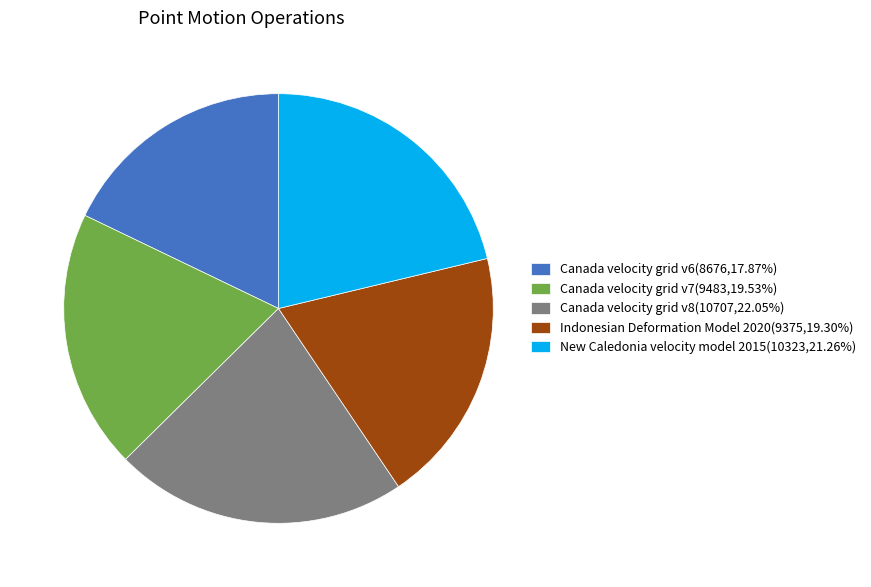

Is there a majority slice in this chart?

No